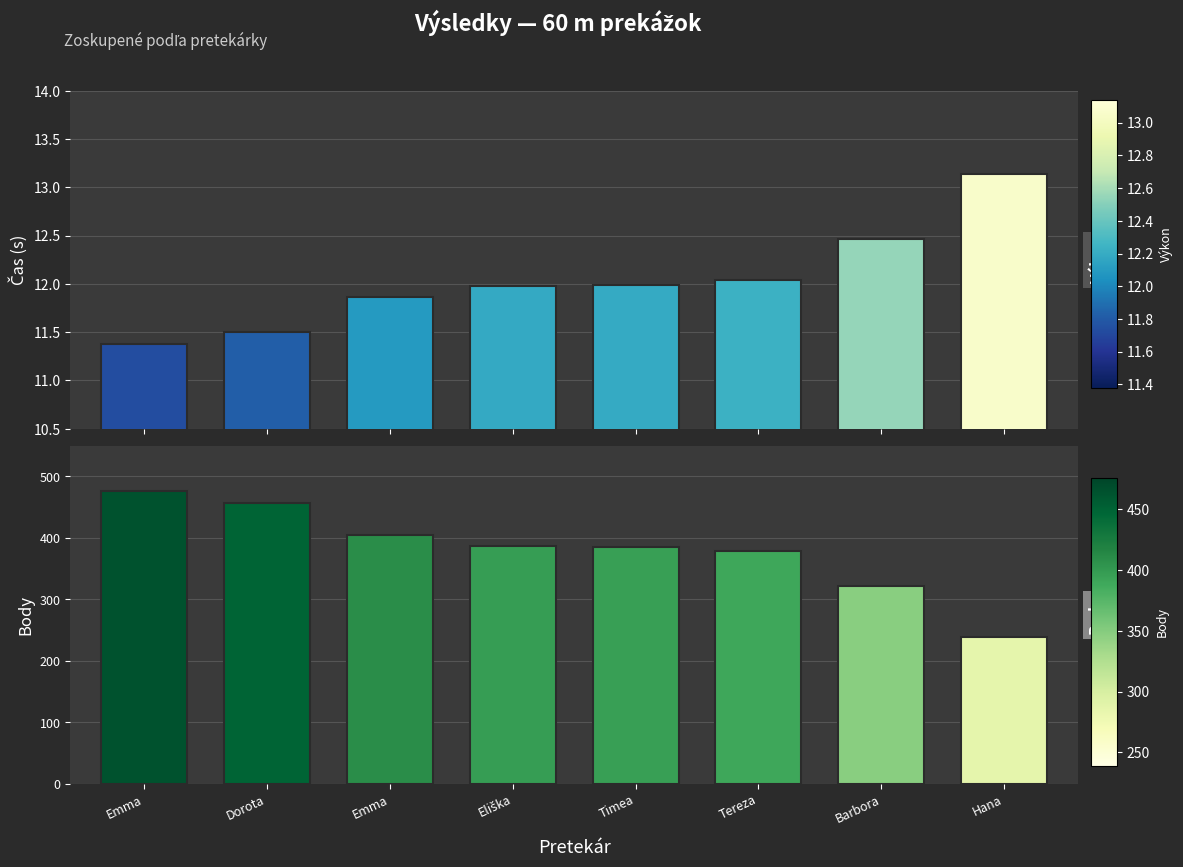

What is the minimum value shown in the chart?

11.4